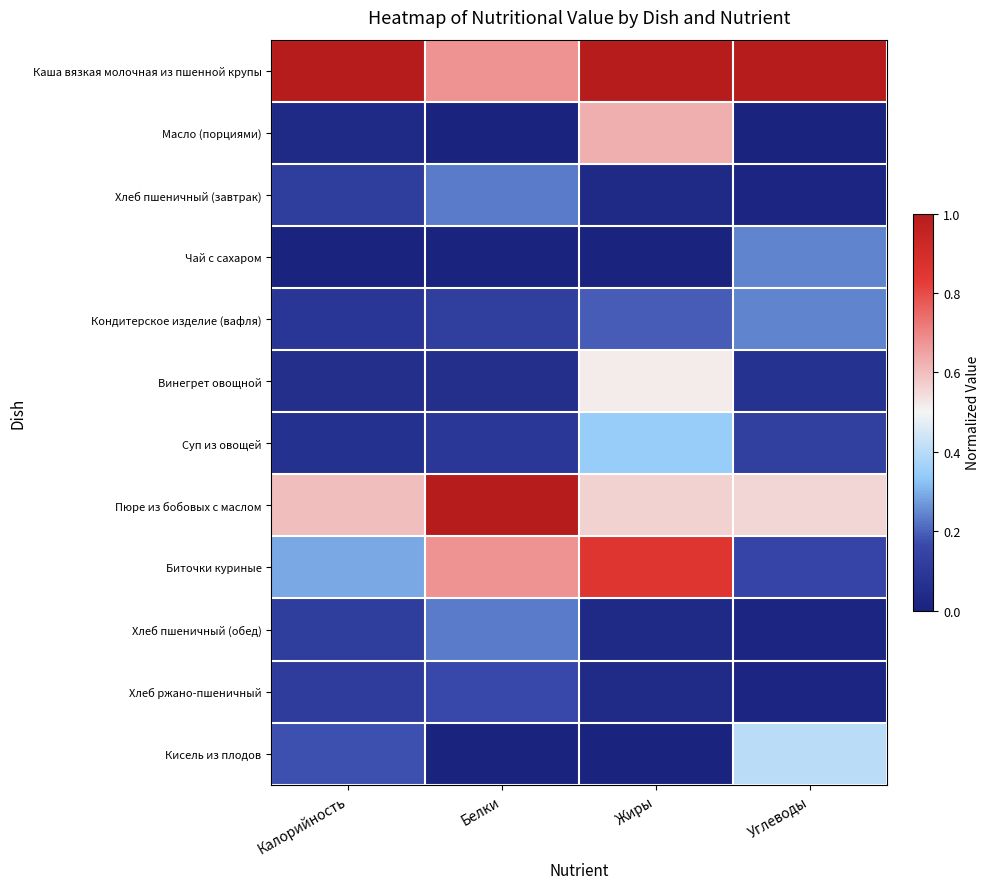

Rank the series by their maximum value, from highest to lowest.

Каша вязкая молочная из пшенной крупы, Пюре из бобовых с маслом, Биточки куриные, Масло (порциями), Винегрет овощной, Кисель из плодов, Суп из овощей, Чай с сахаром, Кондитерское изделие (вафля), Хлеб пшеничный (завтрак), Хлеб пшеничный (обед), Хлеб ржано-пшеничный